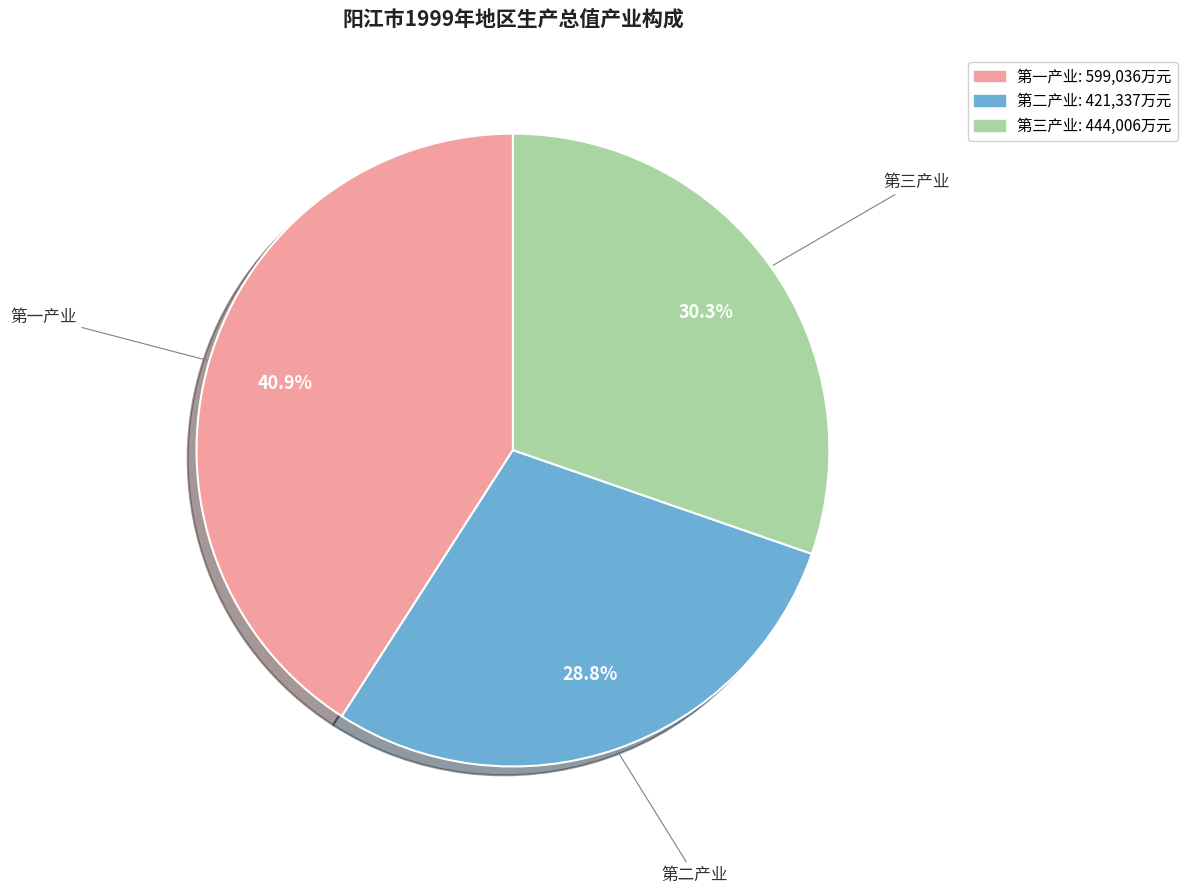

Is it true that 第三产业 is 38% of the pie?

False